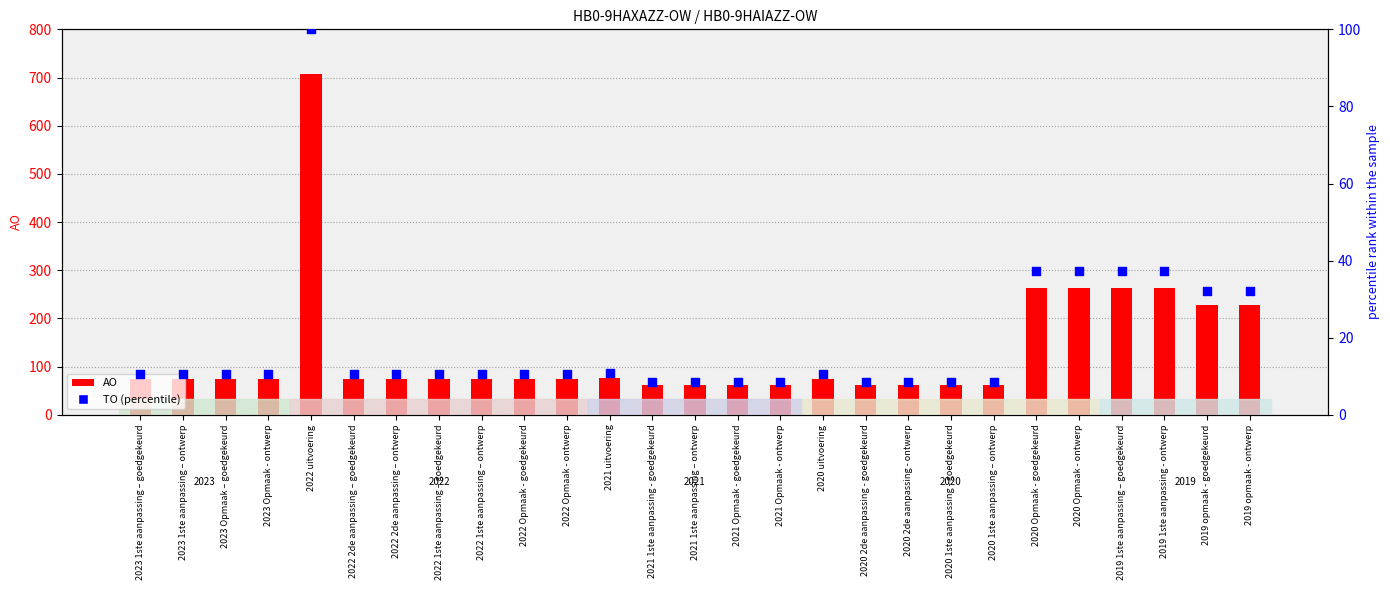

Which series has the widest spread of Y values?

AO